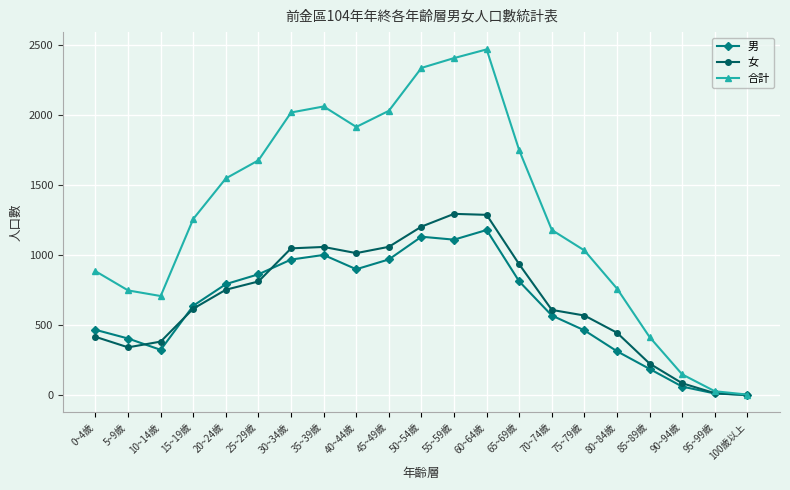

What position from the right is 40~44歲?

13